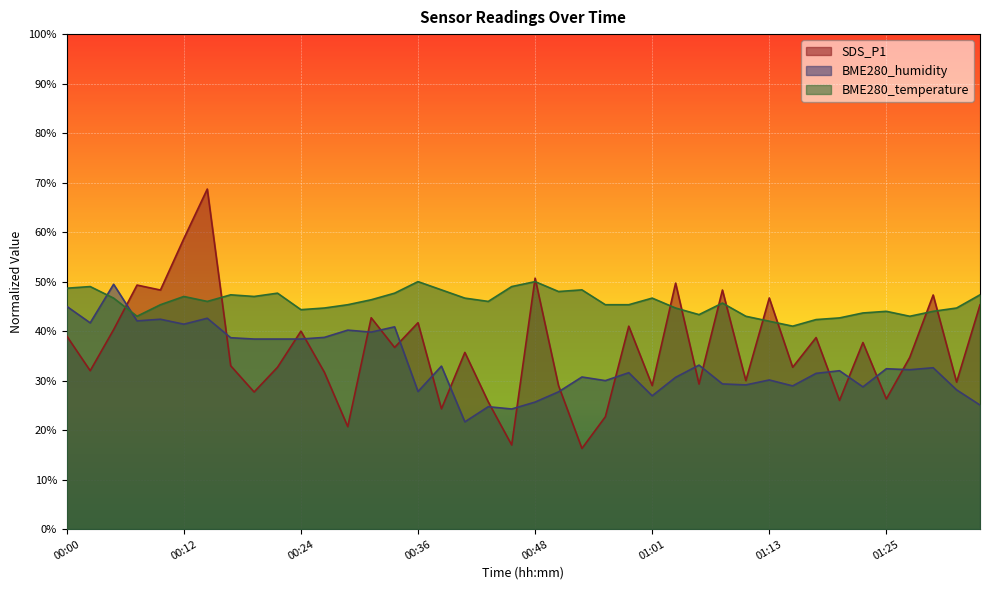

Does the chart display data point markers on the line(s)?

No